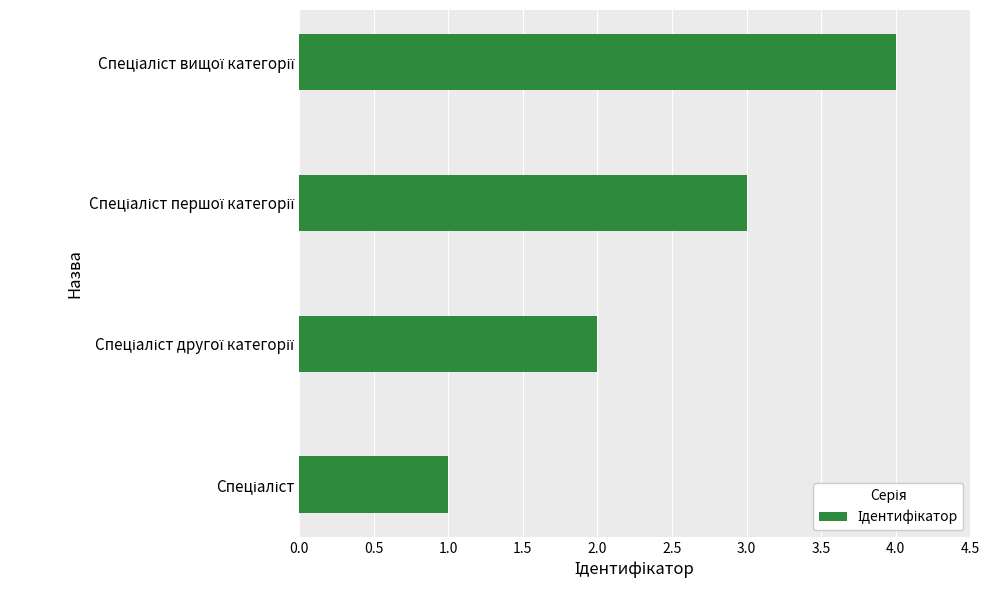

What is the greatest value displayed?

4